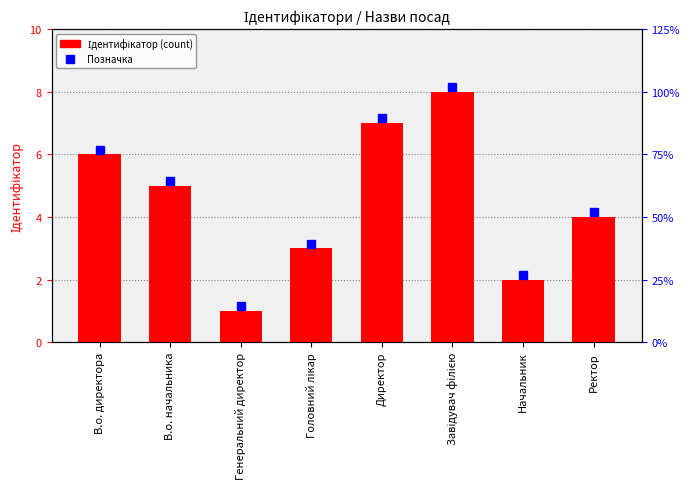

Between В.о. директора and Завідувач філією, which series saw the biggest shift?

Позначка